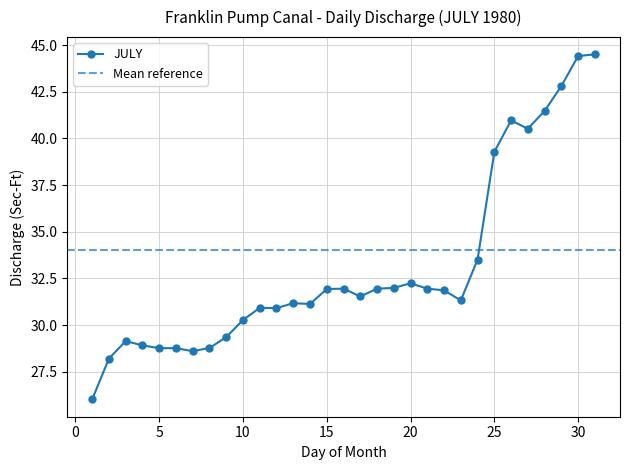

List the labels in order of value, smallest first.

1, 2, 7, 5, 6, 8, 4, 3, 9, 10, 12, 11, 14, 13, 23, 17, 22, 15, 16, 18, 21, 19, 20, 24, 25, 27, 26, 28, 29, 30, 31